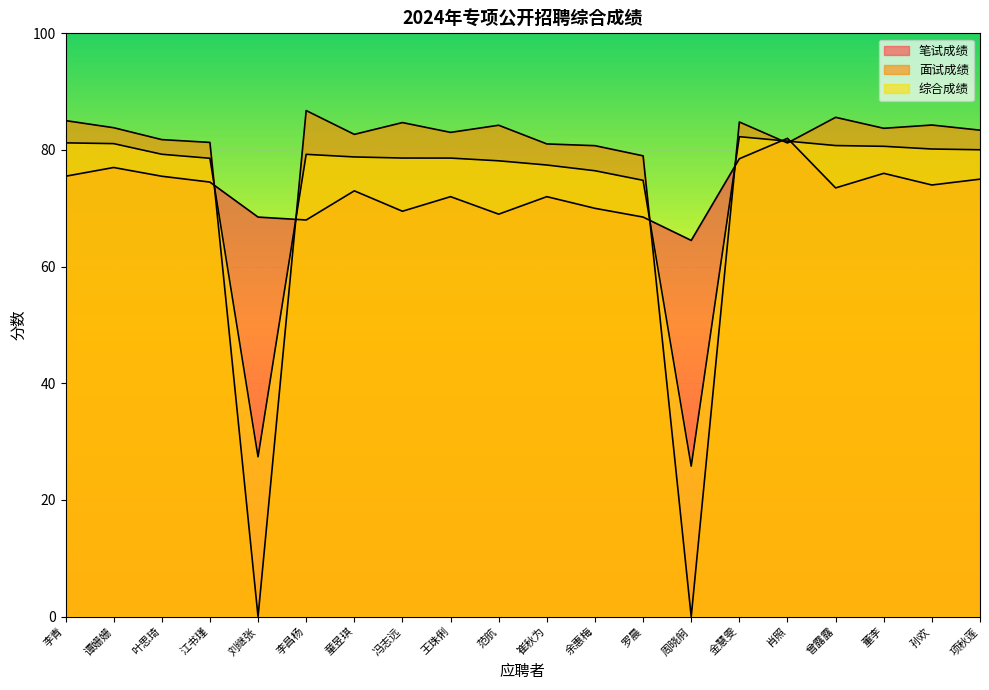

Where is the first local maximum for 面试成绩?

李昌杨